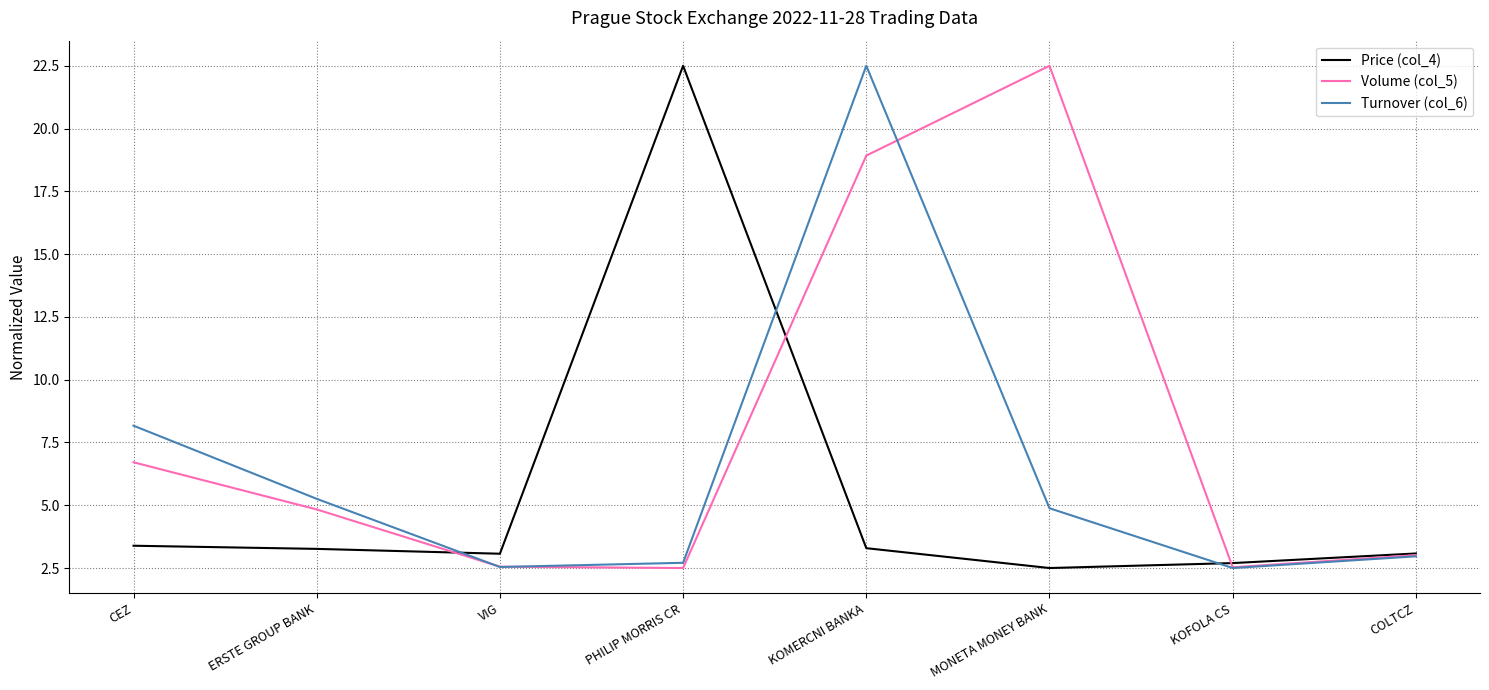

How many distinct data groups are displayed?

3